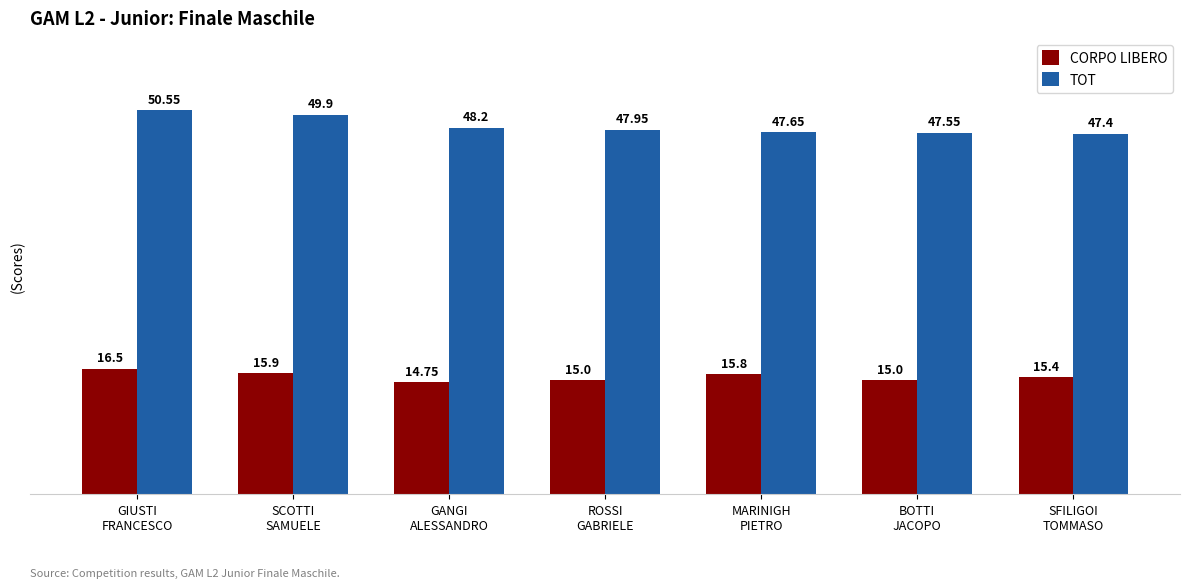

At how many categories does at least one series exceed 47?

7